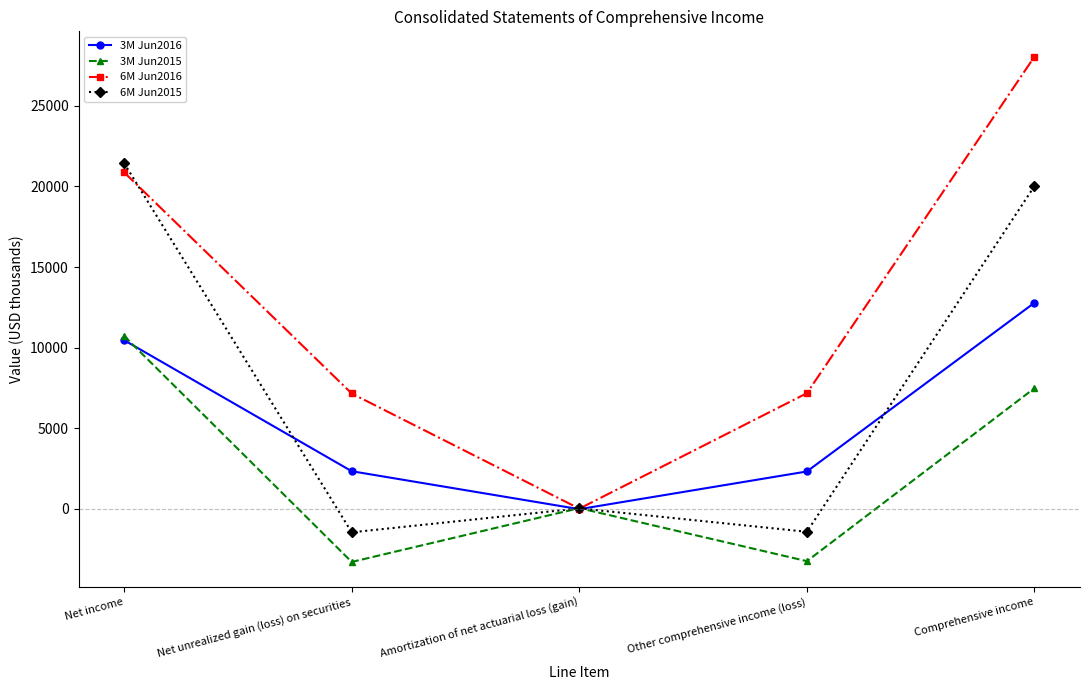

What is the difference between the highest and lowest values at Net income?

10978